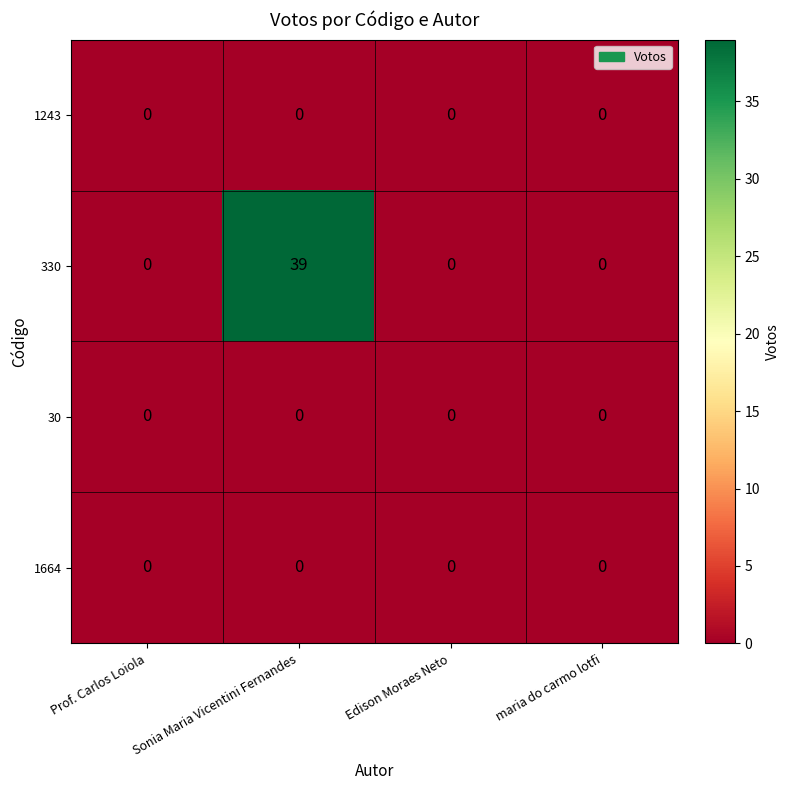

At which category is the sum across all series the highest?

Sonia Maria Vicentini Fernandes